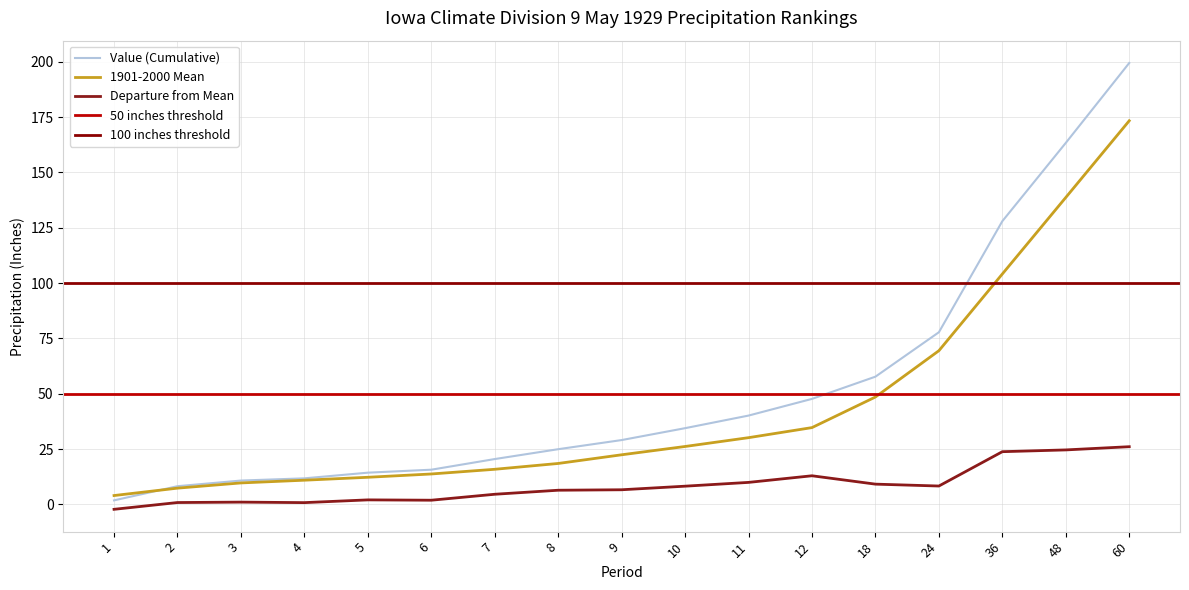

Which has a higher value, 48 or 2?

48